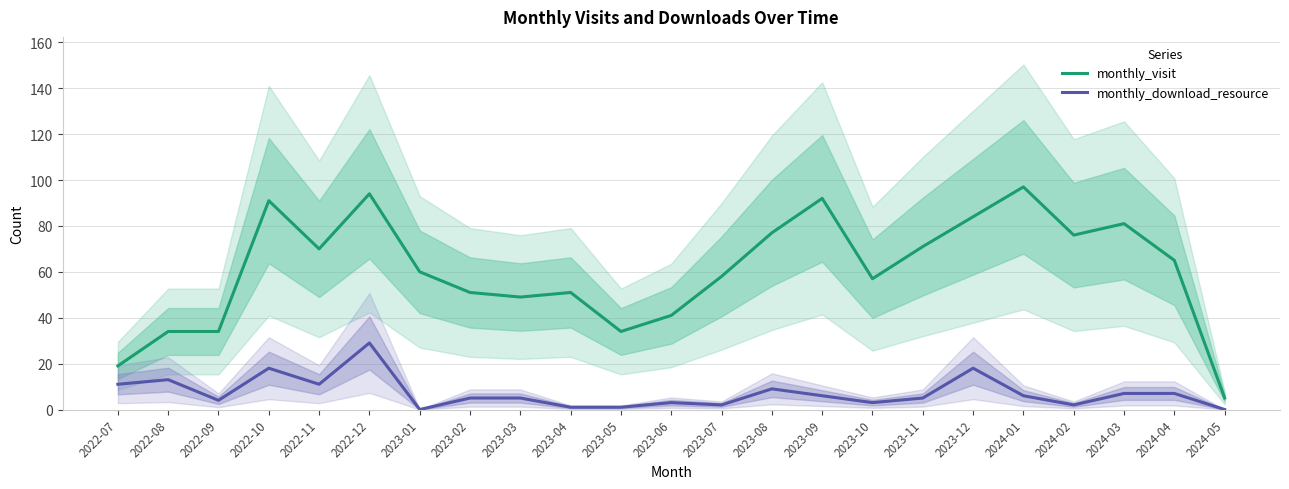

What is the total value across all series at 2022-07?

30